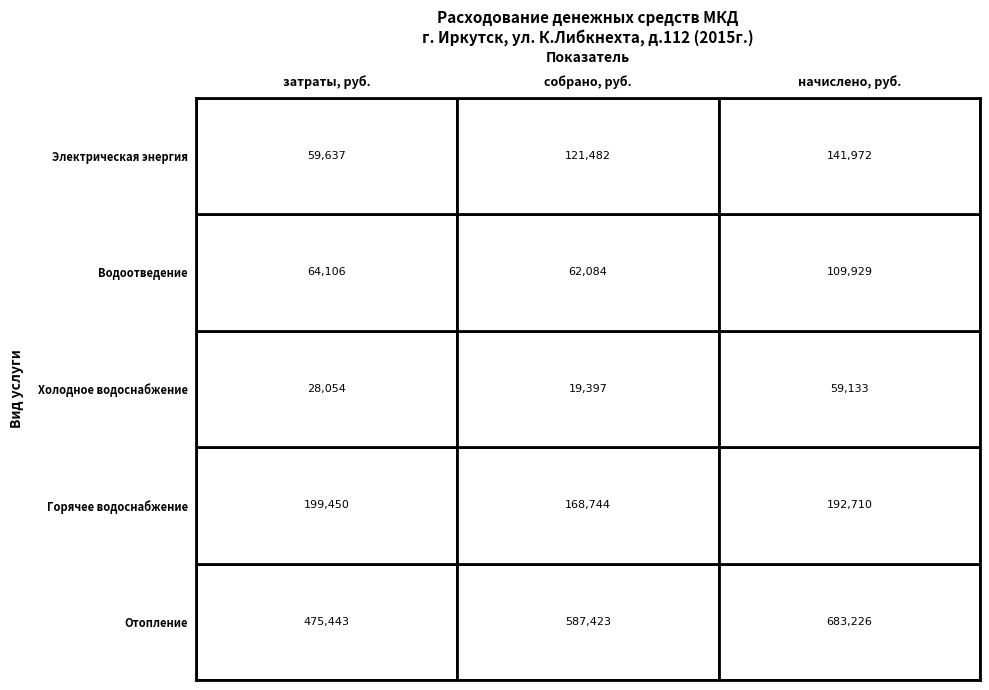

Reading left to right, what are all the values shown in this chart?

Отопление: затраты, руб.=475443.0	собрано, руб.=587422.9	начислено, руб.=683225.6
Горячее водоснабжение: затраты, руб.=199450.0	собрано, руб.=168744.3	начислено, руб.=192710.1
Холодное водоснабжение: затраты, руб.=28054.3	собрано, руб.=19396.7	начислено, руб.=59133.1
Водоотведение: затраты, руб.=64106.0	собрано, руб.=62083.7	начислено, руб.=109928.8
Электрическая энергия: затраты, руб.=59636.8	собрано, руб.=121481.5	начислено, руб.=141972.3